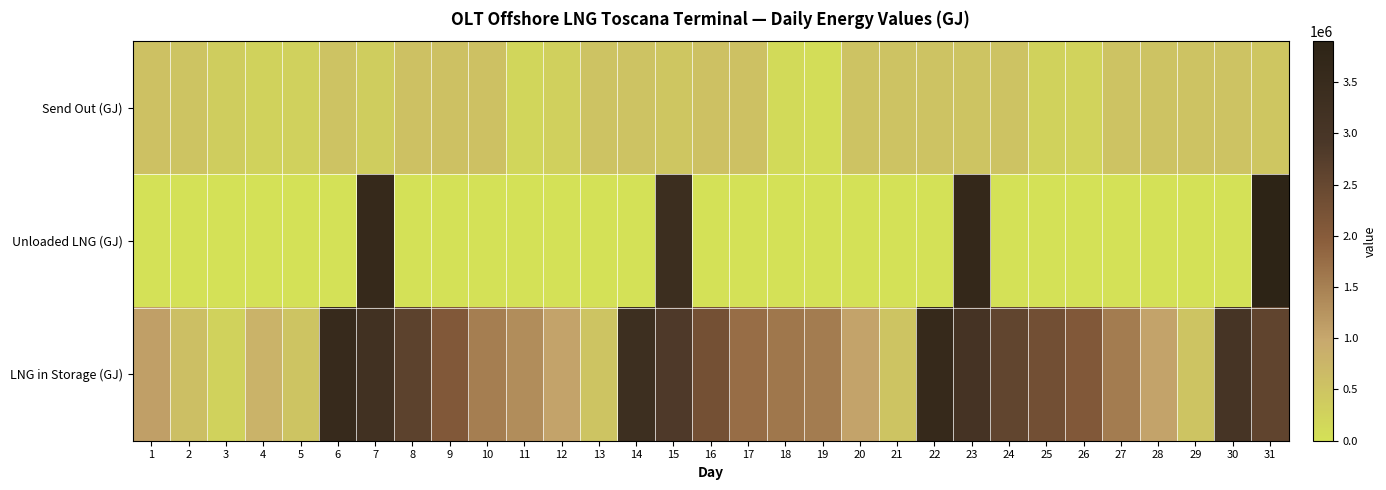

Between 1 and 26, which series saw the biggest shift?

LNG in Storage (GJ)